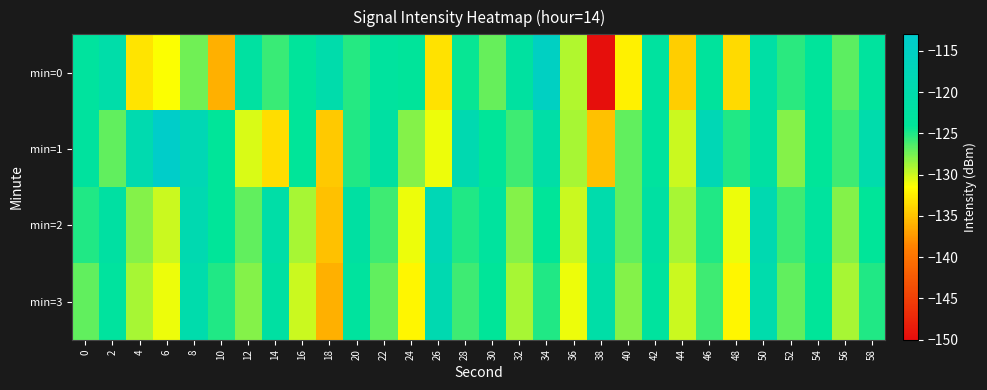

Reading right to left, list all the values displayed in this chart.

min=0: 58=-123.0	56=-126.8	54=-123.4	52=-125.3	50=-121.5	48=-133.6	46=-123.4	44=-134.3	42=-122.7	40=-132.3	38=-149.6	36=-129.3	34=-115.1	32=-122.5	30=-127.1	28=-124.4	26=-133.2	24=-123.8	22=-123.0	20=-125.2	18=-120.2	16=-123.6	14=-125.8	12=-122.4	10=-136.0	8=-127.4	6=-131.4	4=-133.0	2=-120.6	0=-123.1
min=1: 58=-120.0	56=-126.0	54=-124.0	52=-128.0	50=-122.0	48=-125.0	46=-118.0	44=-130.0	42=-123.0	40=-127.0	38=-135.0	36=-129.0	34=-121.0	32=-126.0	30=-124.0	28=-119.0	26=-131.0	24=-128.0	22=-122.0	20=-125.0	18=-134.6	16=-124.1	14=-133.5	12=-130.5	10=-123.9	8=-118.1	6=-113.6	4=-119.3	2=-126.9	0=-122.8
min=2: 58=-124.0	56=-128.0	54=-123.0	52=-126.0	50=-119.0	48=-131.0	46=-125.0	44=-129.0	42=-122.0	40=-127.0	38=-120.0	36=-130.0	34=-124.0	32=-128.0	30=-123.0	28=-125.0	26=-118.0	24=-131.0	22=-126.0	20=-122.0	18=-135.0	16=-129.0	14=-121.0	12=-127.0	10=-124.0	8=-119.0	6=-130.0	4=-128.0	2=-122.0	0=-125.0
min=3: 58=-125.0	56=-129.0	54=-124.0	52=-127.0	50=-120.0	48=-132.0	46=-126.0	44=-130.0	42=-123.0	40=-128.0	38=-121.0	36=-131.0	34=-125.0	32=-129.0	30=-124.0	28=-126.0	26=-119.0	24=-132.0	22=-127.0	20=-123.0	18=-136.0	16=-130.0	14=-122.0	12=-128.0	10=-125.0	8=-120.0	6=-131.0	4=-129.0	2=-123.0	0=-127.0